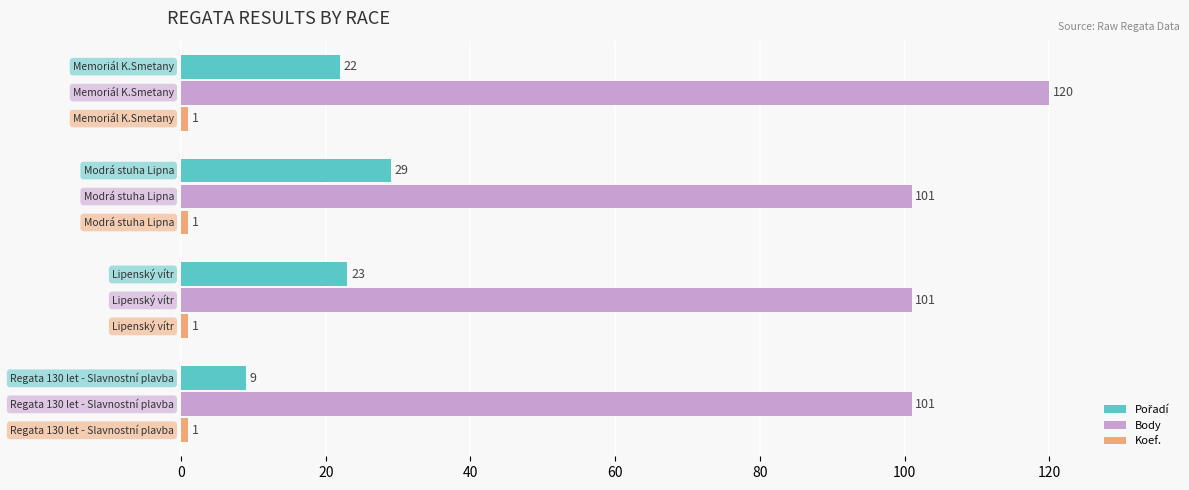

At how many categories does at least one series exceed 72?

4